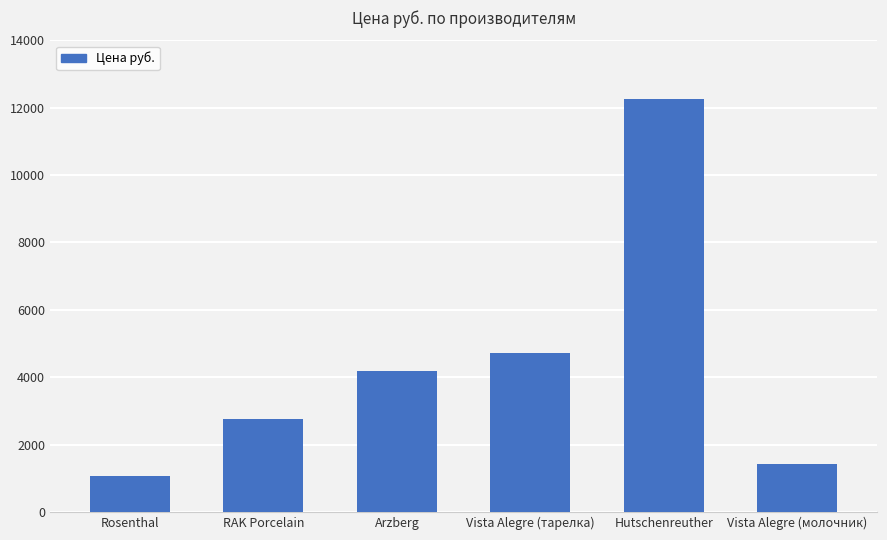

Where is the data nearest to the value 6665?

Vista Alegre (тарелка)